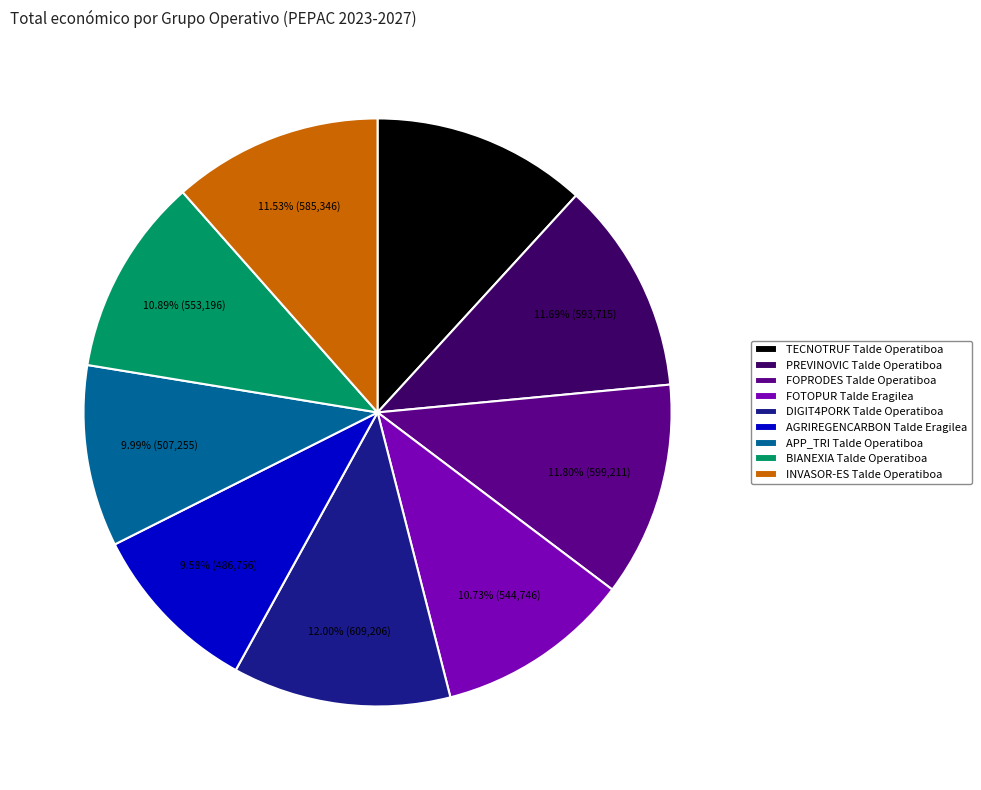

To the nearest percent, what is the difference between the largest and smallest slice percentages?

2%